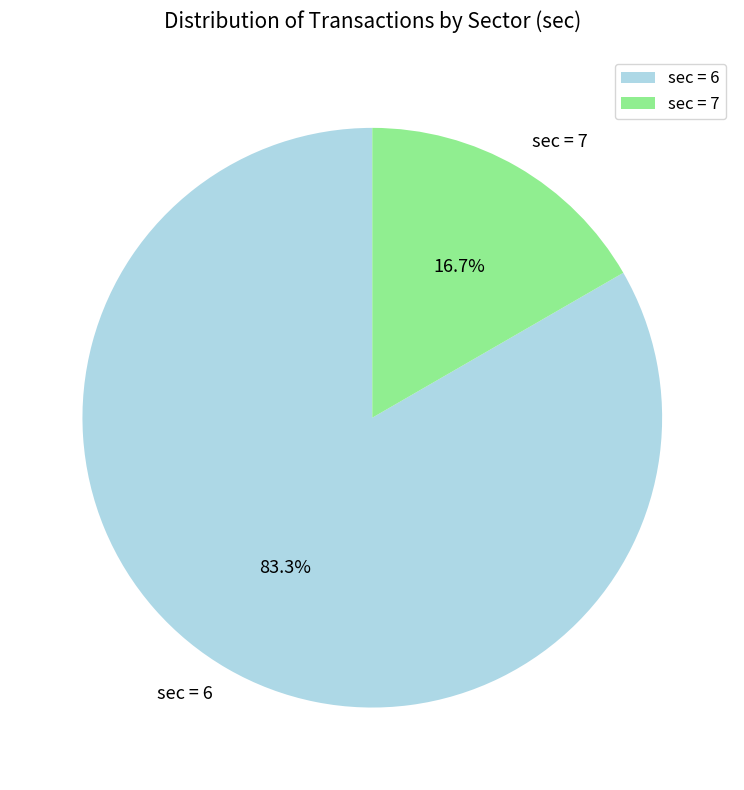

Is there a majority slice in this chart?

Yes